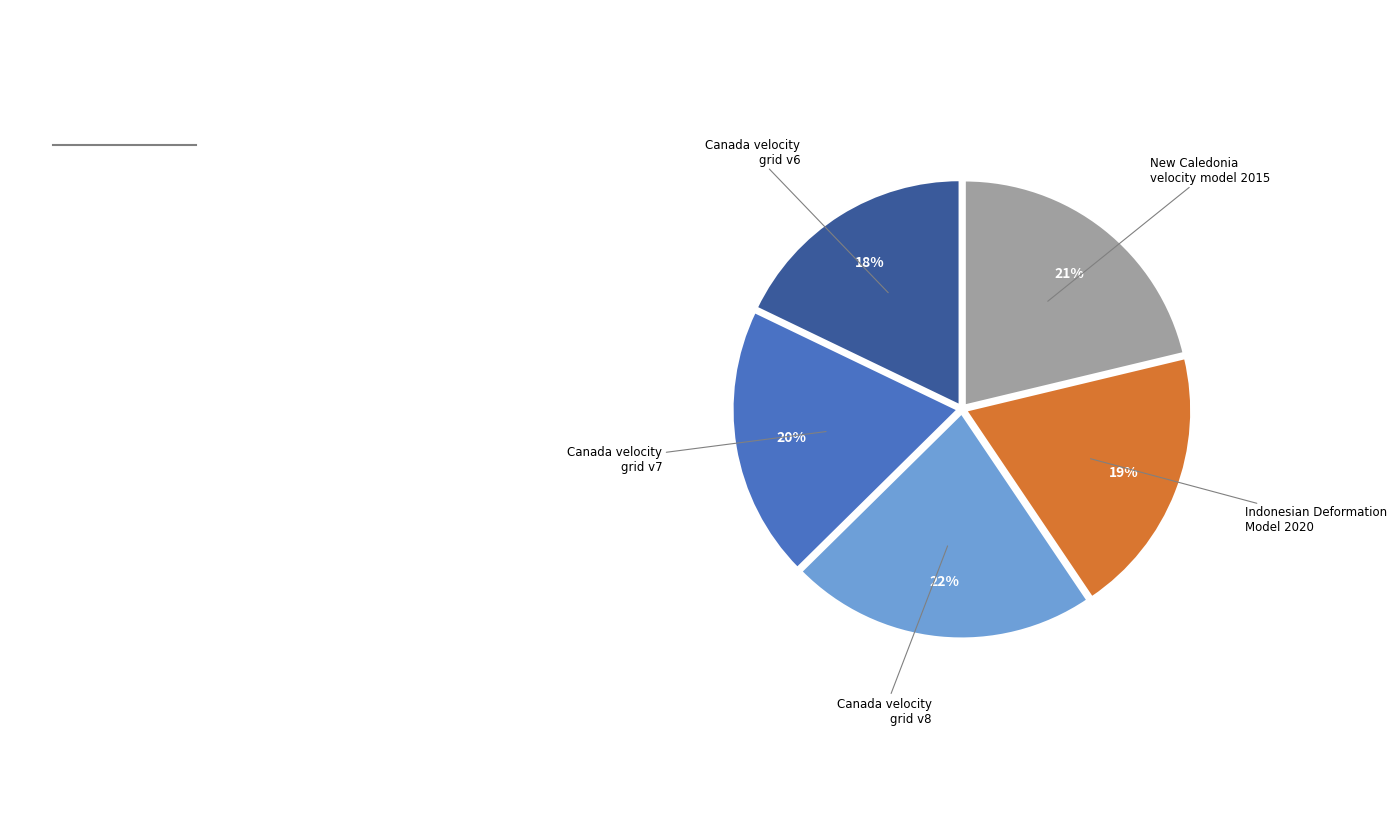

How many segments does this pie chart have?

5